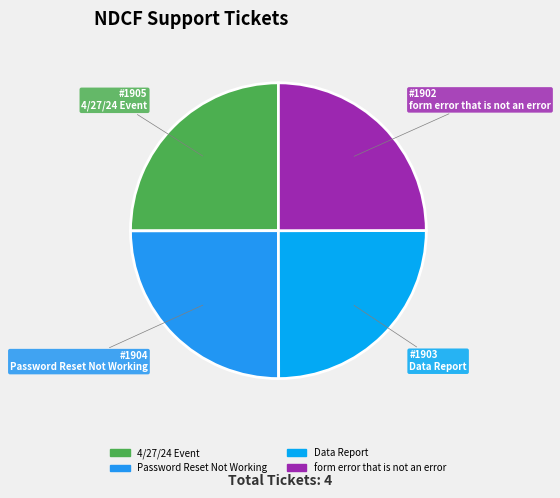

To the nearest percent, what is the combined percentage of 4/27/24 Event and form error that is not an error?

50%